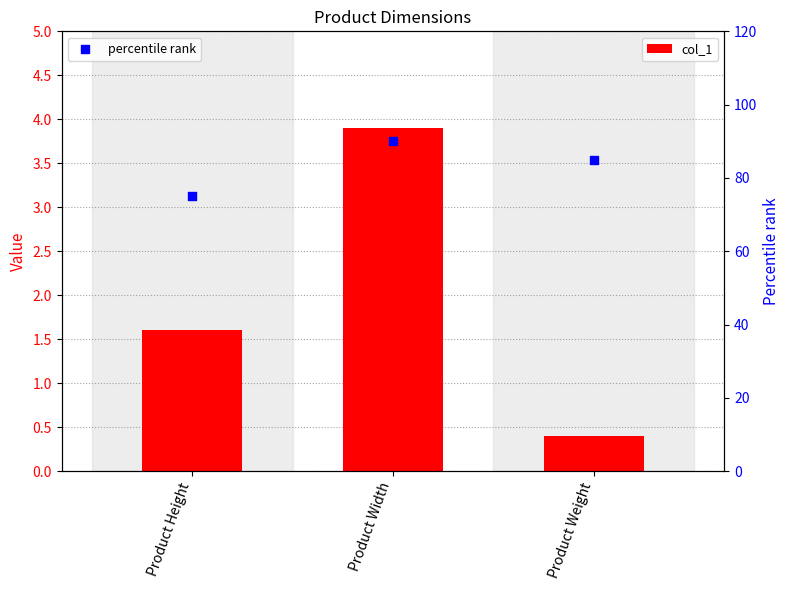

Which series has the largest Y range (max minus min)?

percentile rank